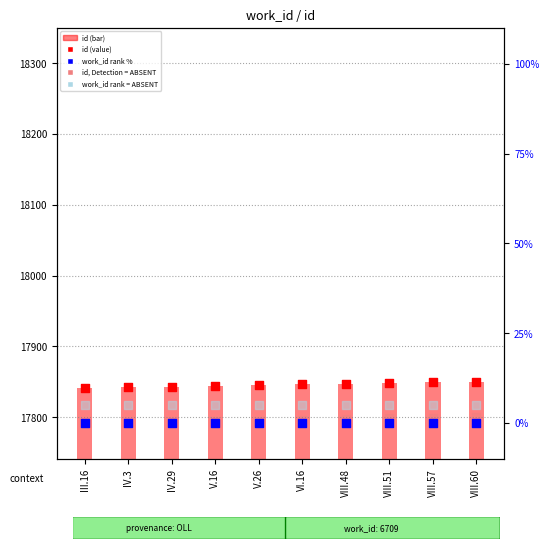

At which category is the sum across all series the highest?

VIII.60